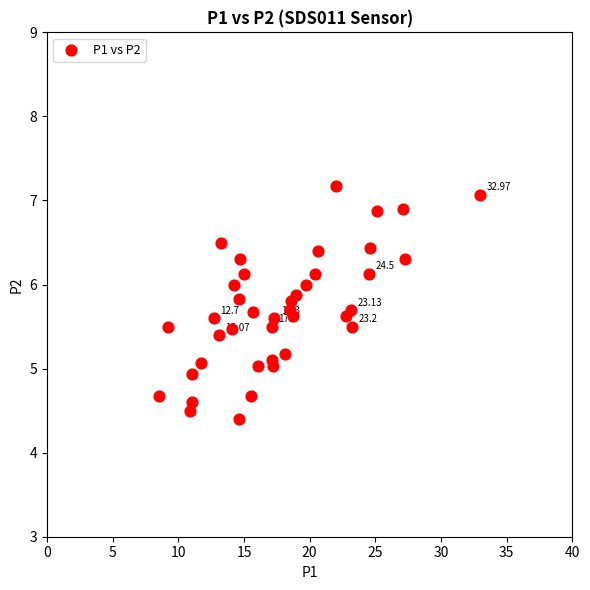

What is the range of X values (max minus min)?

24.5